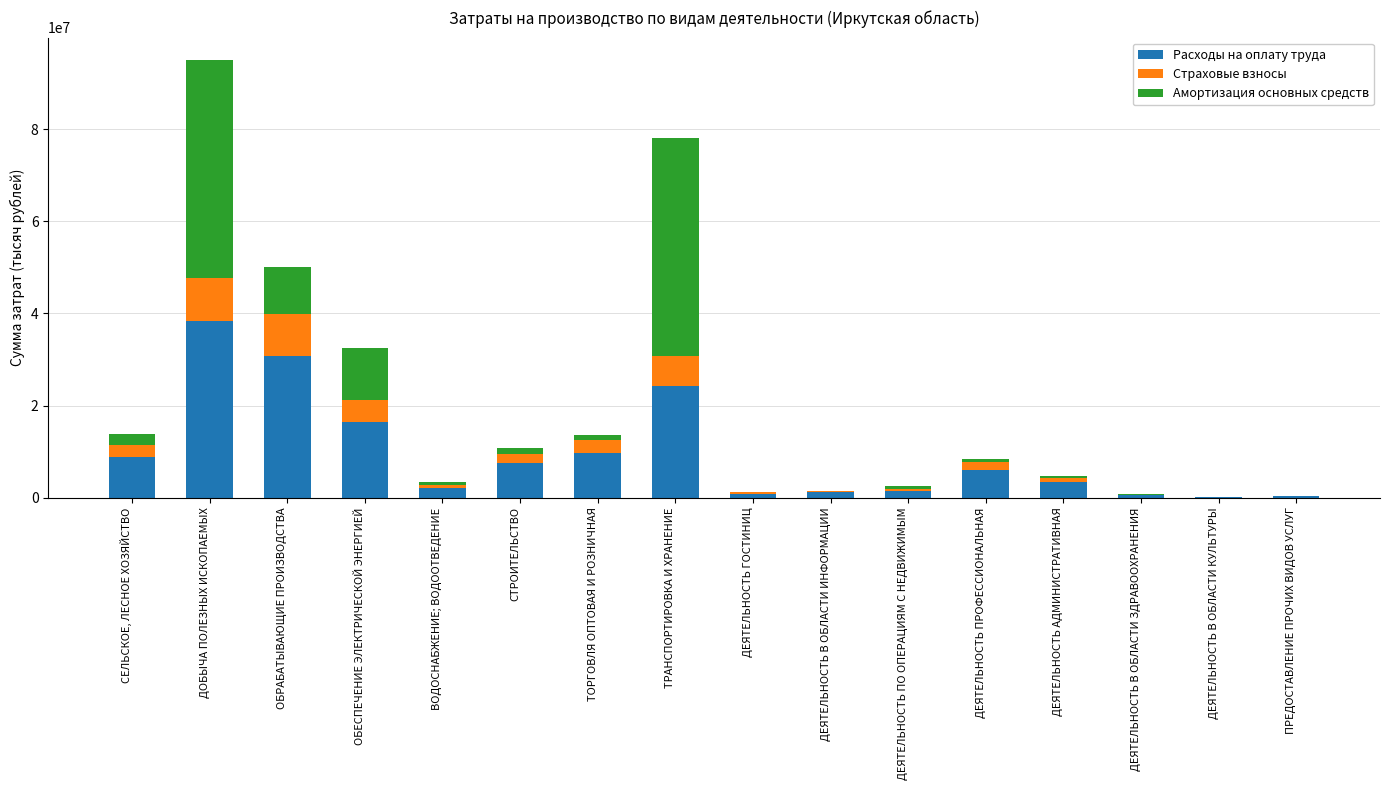

The value of Расходы на оплату труда at ОБЕСПЕЧЕНИЕ ЭЛЕКТРИЧЕСКОЙ ЭНЕРГИЕЙ is 23651731.3. True or false?

False